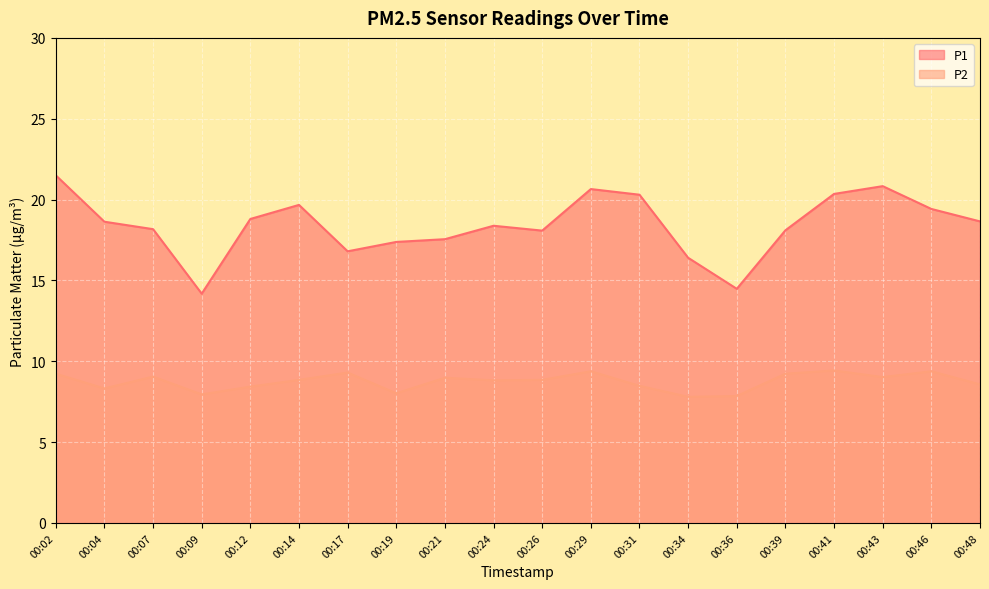

What is the sum of all P2 values?

174.9